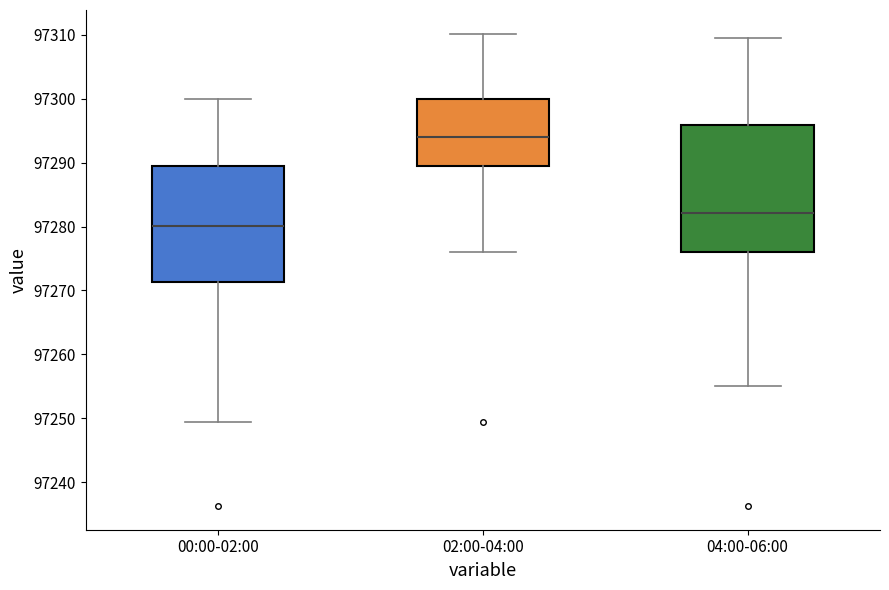

Which box's median line is the lowest?

00:00-02:00